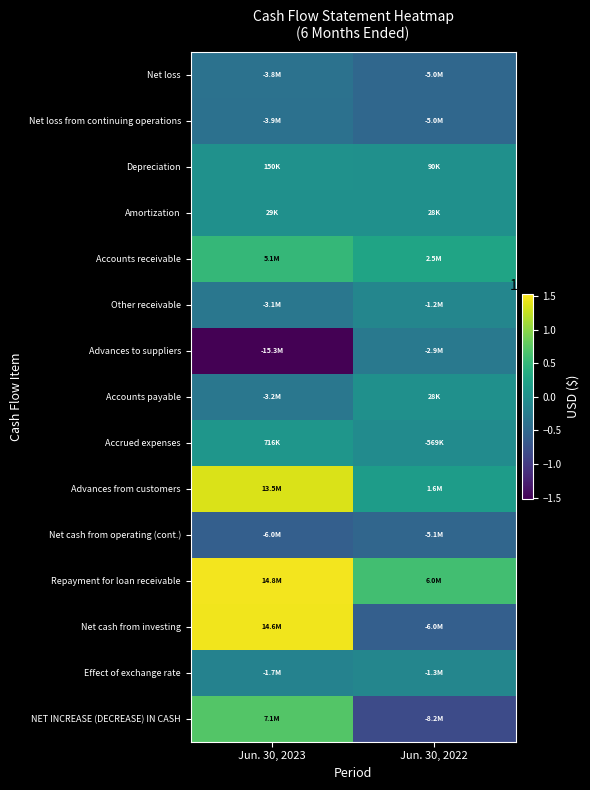

Reading left to right, transcribe all the data shown in this chart.

Net loss: Jun. 30, 2023=-3785298	Jun. 30, 2022=-5035059
Net loss from continuing operations: Jun. 30, 2023=-3890778	Jun. 30, 2022=-5034905
Depreciation: Jun. 30, 2023=149803	Jun. 30, 2022=90182
Amortization: Jun. 30, 2023=28518	Jun. 30, 2022=28233
Accounts receivable: Jun. 30, 2023=5088179	Jun. 30, 2022=2519226
Other receivable: Jun. 30, 2023=-3107748	Jun. 30, 2022=-1198592
Advances to suppliers: Jun. 30, 2023=-15265659	Jun. 30, 2022=-2894838
Accounts payable: Jun. 30, 2023=-3206986	Jun. 30, 2022=28461
Accrued expenses: Jun. 30, 2023=715937	Jun. 30, 2022=-569006
Advances from customers: Jun. 30, 2023=13478555	Jun. 30, 2022=1645086
Net cash from operating (cont.): Jun. 30, 2023=-6008062	Jun. 30, 2022=-5129561
Repayment for loan receivable: Jun. 30, 2023=14767621	Jun. 30, 2022=6000000
Net cash from investing: Jun. 30, 2023=14639523	Jun. 30, 2022=-5985370
Effect of exchange rate: Jun. 30, 2023=-1685141	Jun. 30, 2022=-1263771
NET INCREASE (DECREASE) IN CASH: Jun. 30, 2023=7051800	Jun. 30, 2022=-8242297